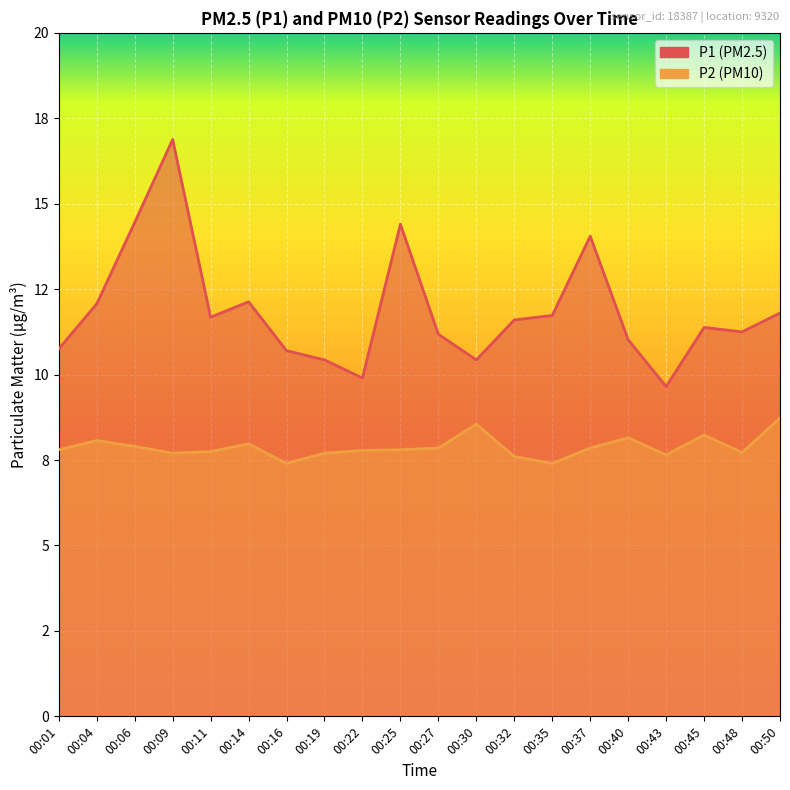

Is it true that P2 equals 11.1 at 00:25?

False